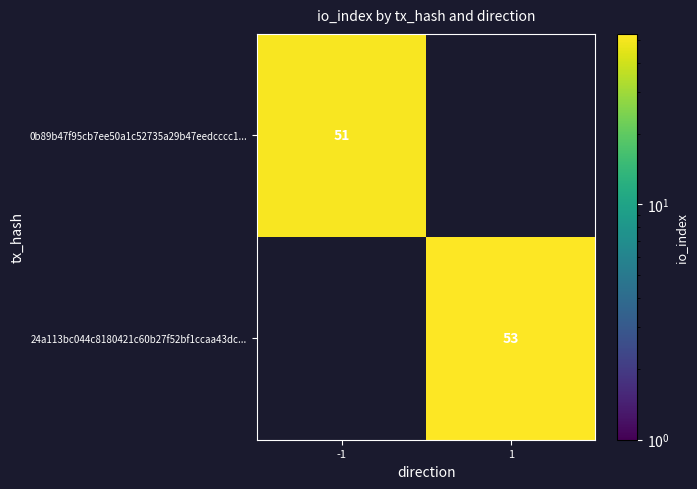

Is it true that 24a113bc044c8180421c60b27f52bf1ccaa43dc... equals 13 at 1?

False